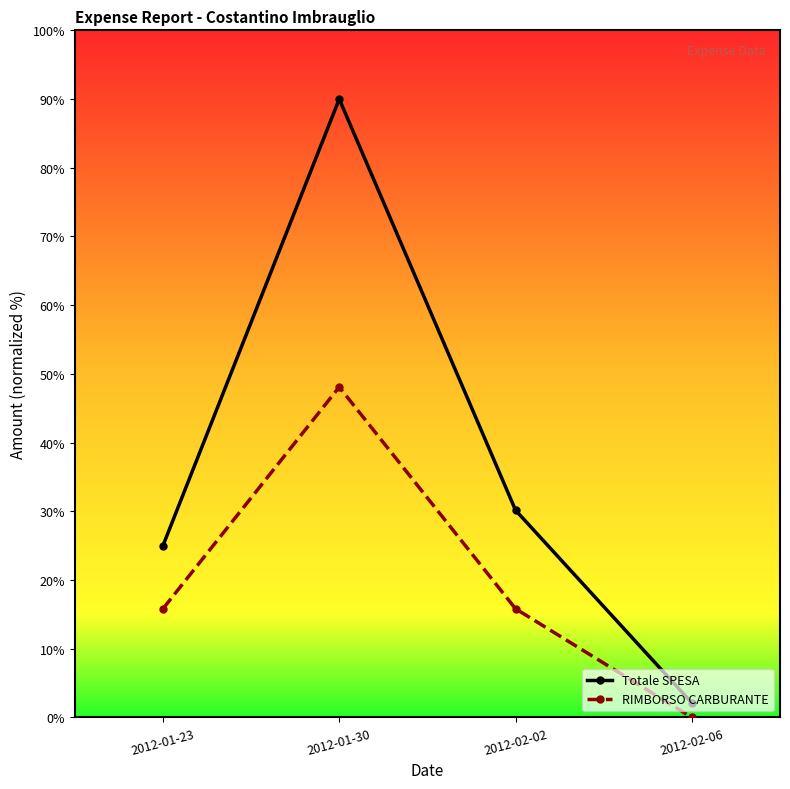

What is the difference between the maximum and second lowest values in the RIMBORSO CARBURANTE series?

32.3